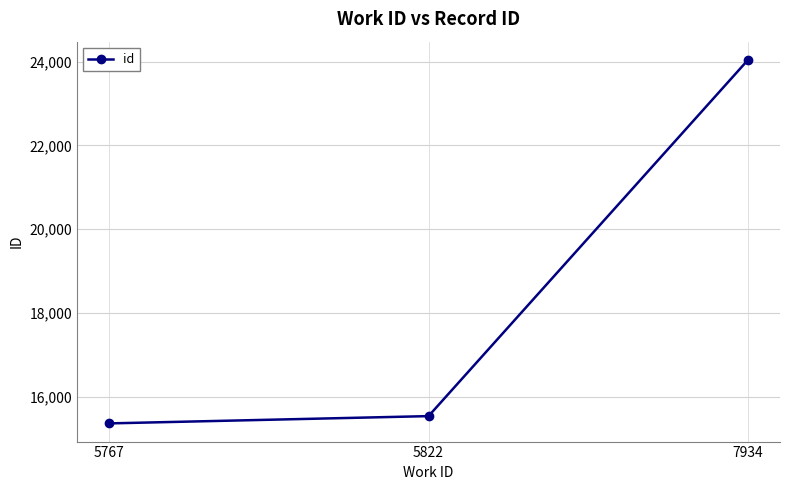

What is the maximum value shown in the chart?

24044